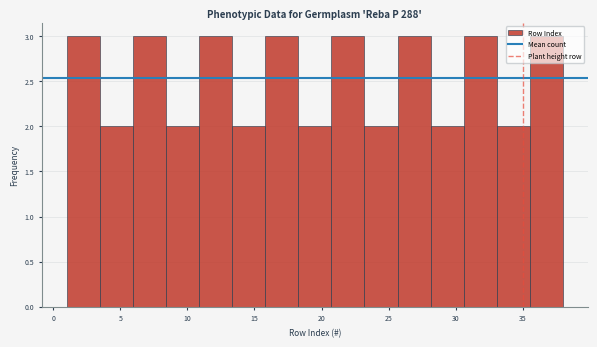

What is the height of the bar covering 33.0 to 35.5 on the x-axis? Neither the bar edges nor the heights are printed on the chart, so give them approximately, as read against the axes.

2